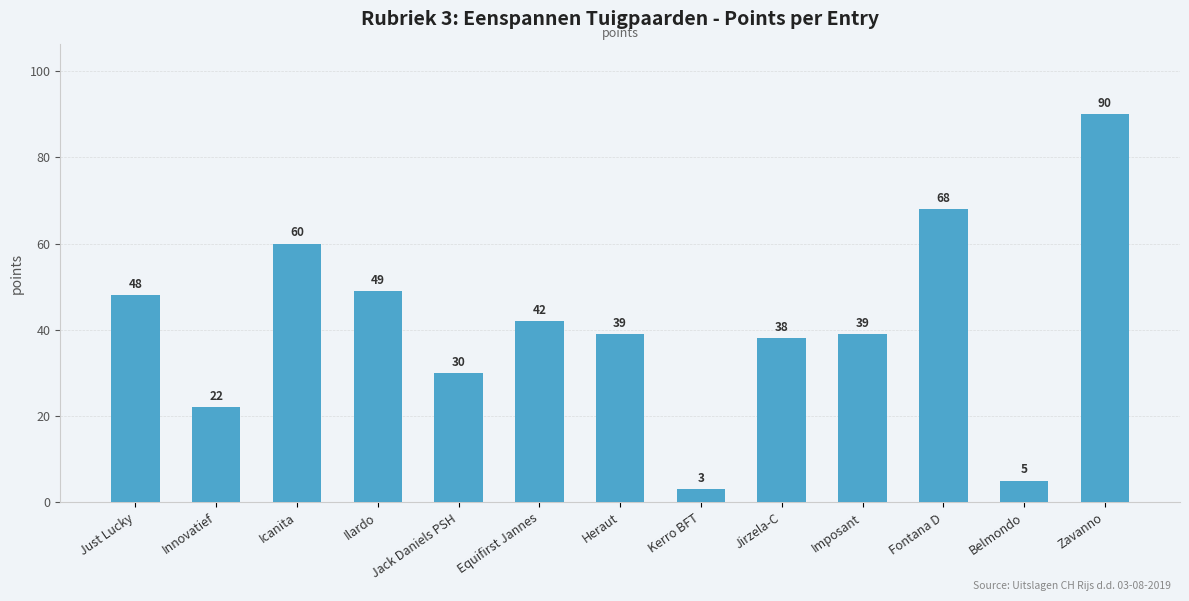

Reading left to right, list all the values displayed in this chart.

Just Lucky=48	Innovatief=22	Icanita=60	Ilardo=49	Jack Daniels PSH=30	Equifirst Jannes=42	Heraut=39	Kerro BFT=3	Jirzela-C=38	Imposant=39	Fontana D=68	Belmondo=5	Zavanno=90